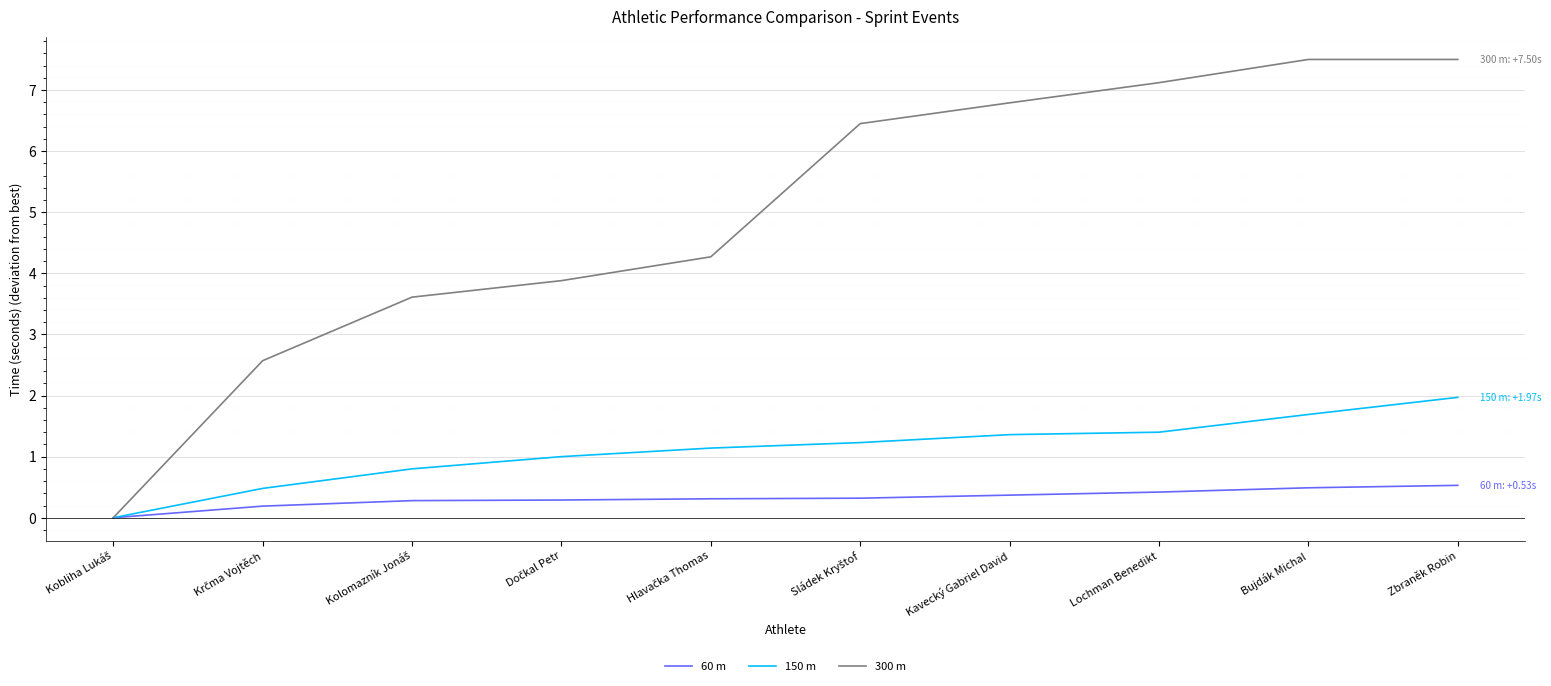

What is the difference between the maximum and minimum values in the 150 m series?

2.0